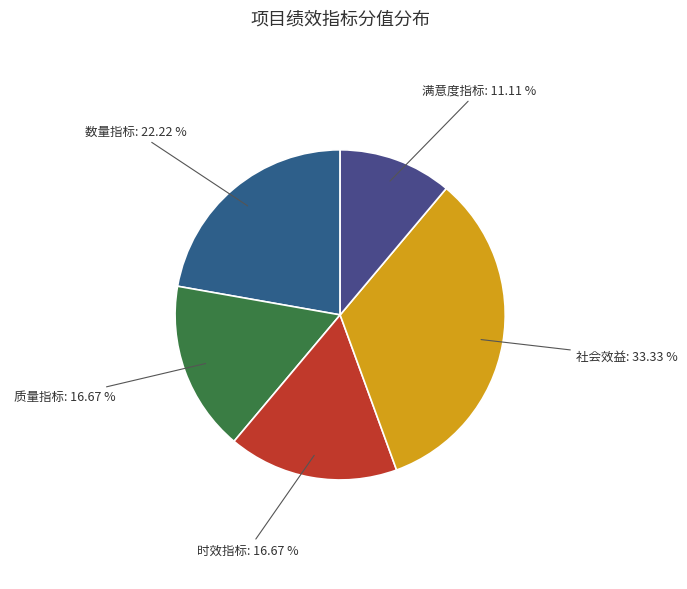

How much of the chart is everything except 社会效益?

66.7%